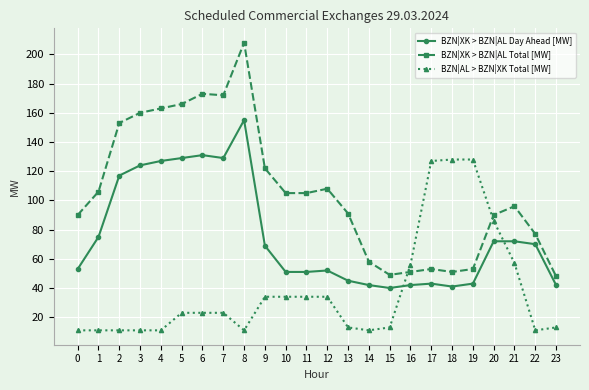

Is this an area chart (filled region under the line)?

No